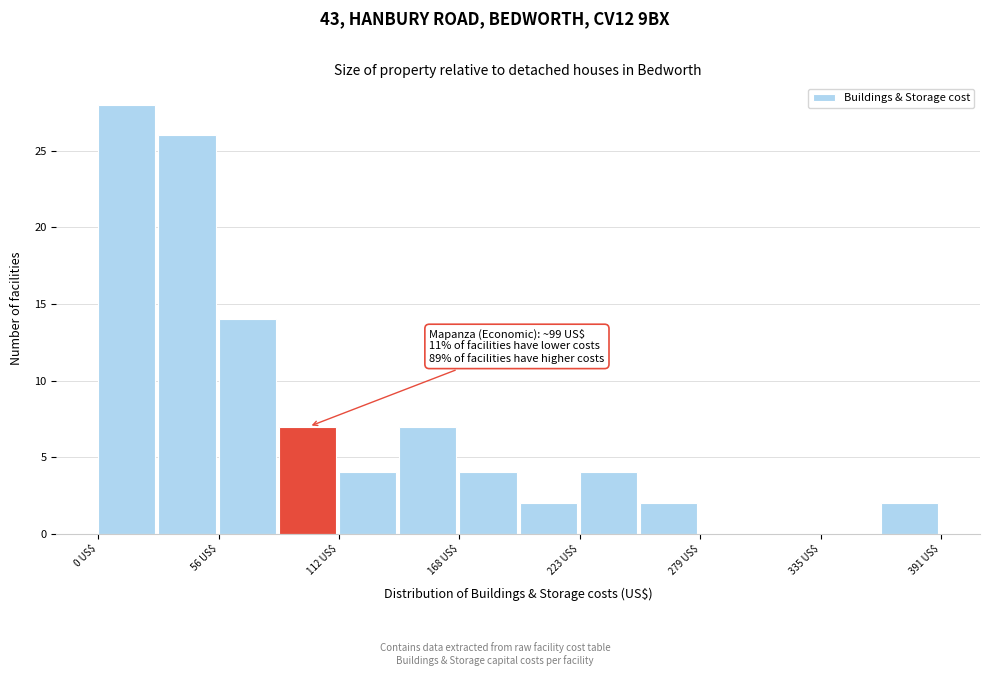

Read against the x-axis, roughly where is the centre of the tallest bar?

10